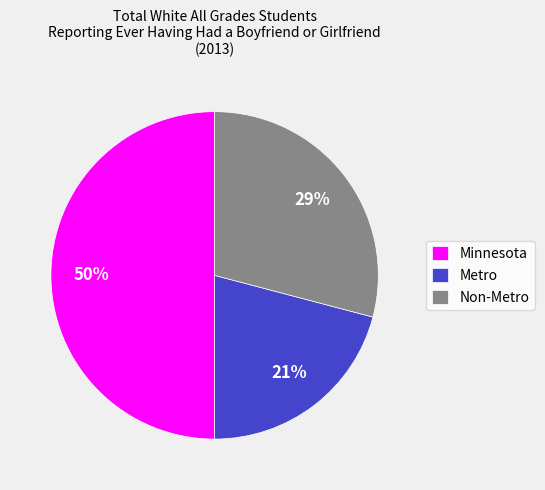

Is it true that Non-Metro is 29% of the pie?

True